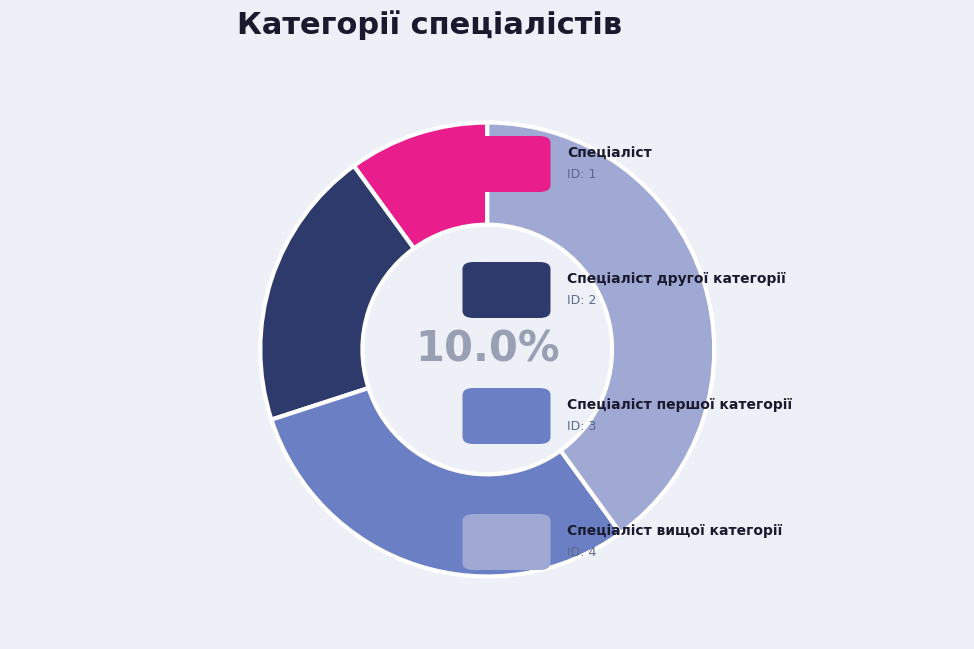

To the nearest percent, what is the difference between the Спеціаліст and Спеціаліст другої категорії slice percentages?

10%